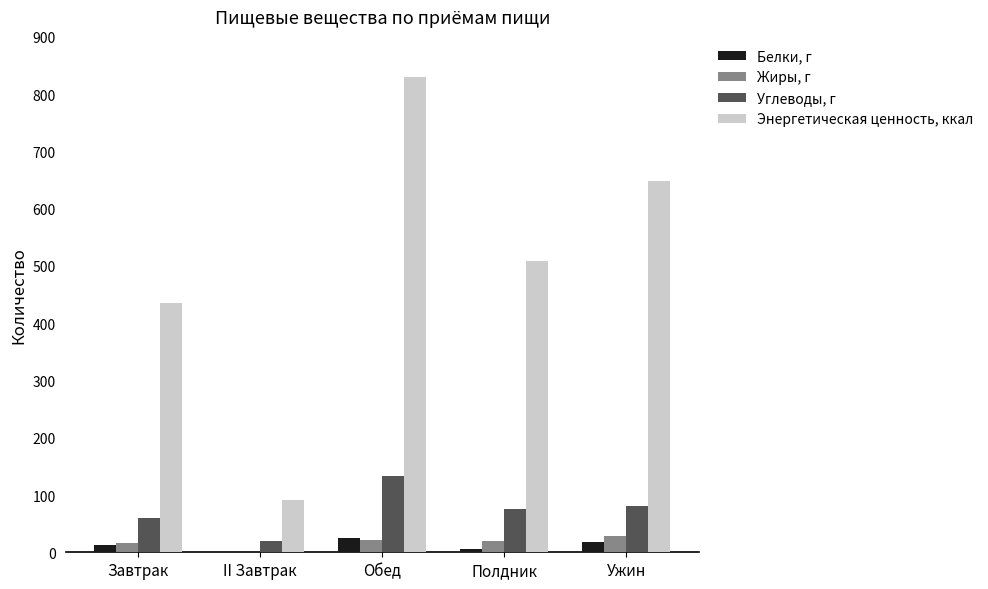

Which series has the largest total across all categories?

Энергетическая ценность, ккал